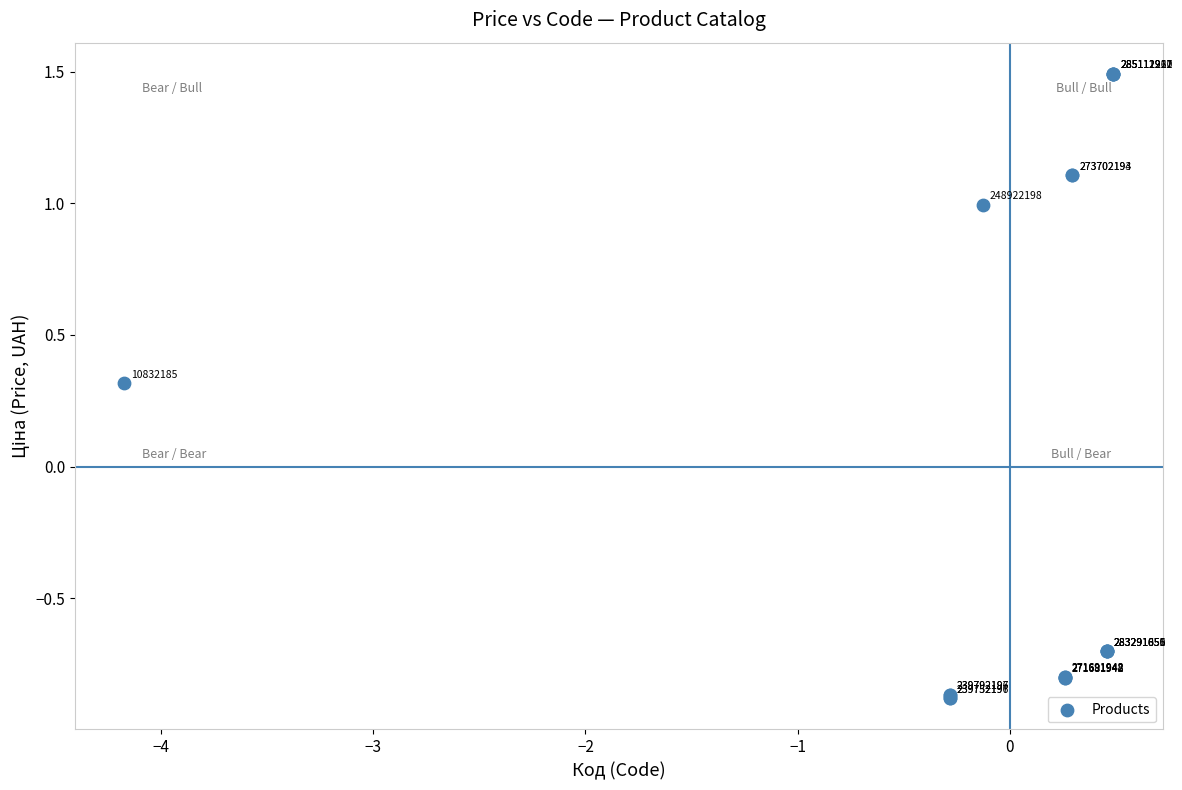

What Y value in the scatter plot is closest to 0?

0.3